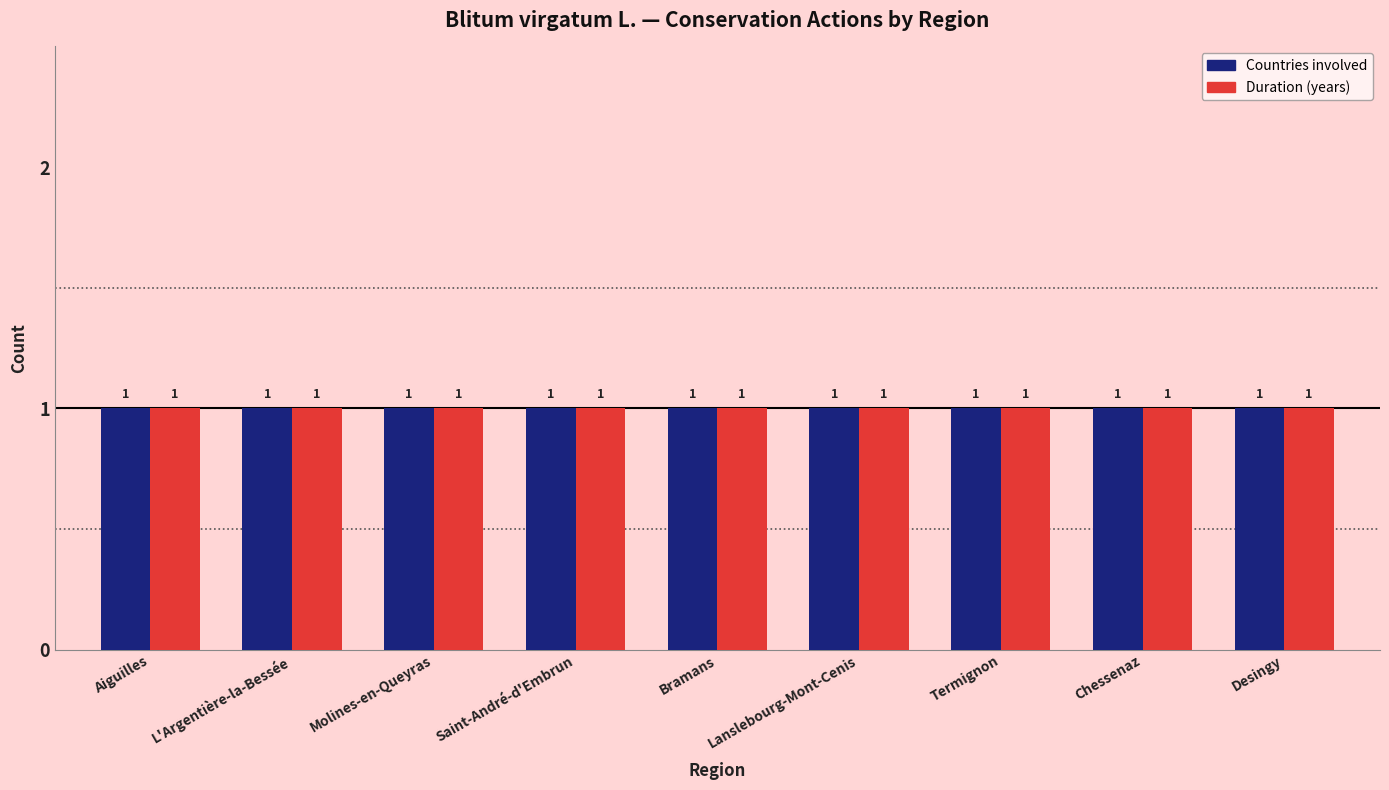

What position from the left is Aiguilles?

1